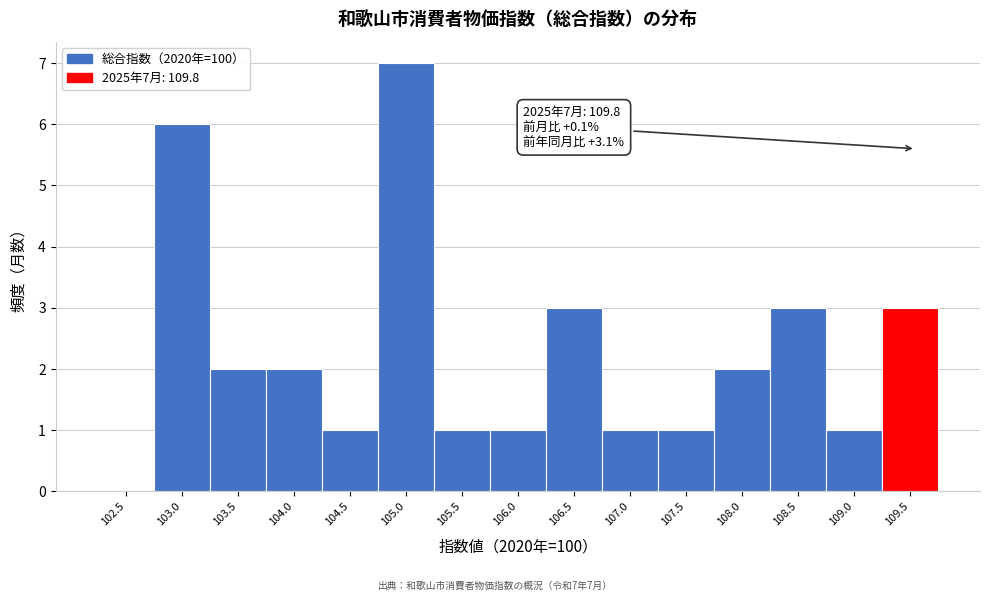

Reading left to right, transcribe all the data shown in this chart.

102.5=0	103.0=6	103.5=2	104.0=2	104.5=1	105.0=7	105.5=1	106.0=1	106.5=3	107.0=1	107.5=1	108.0=2	108.5=3	109.0=1	109.5=3